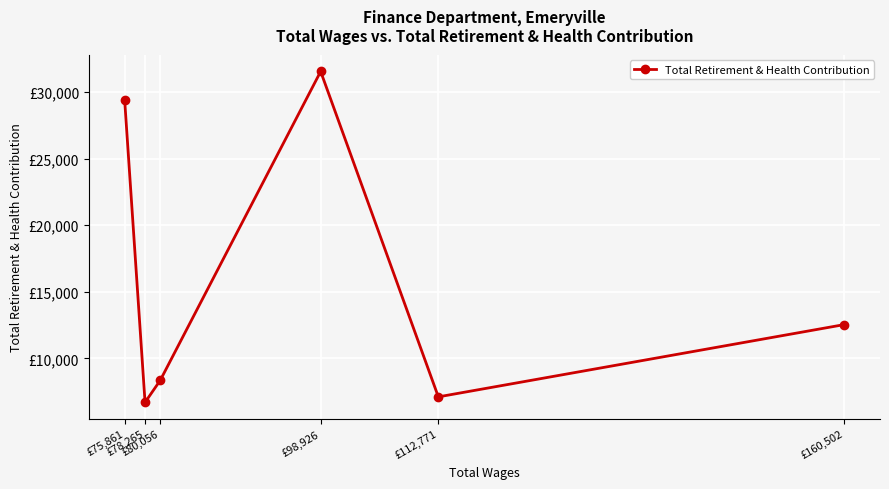

What is the sum of all values?

95675